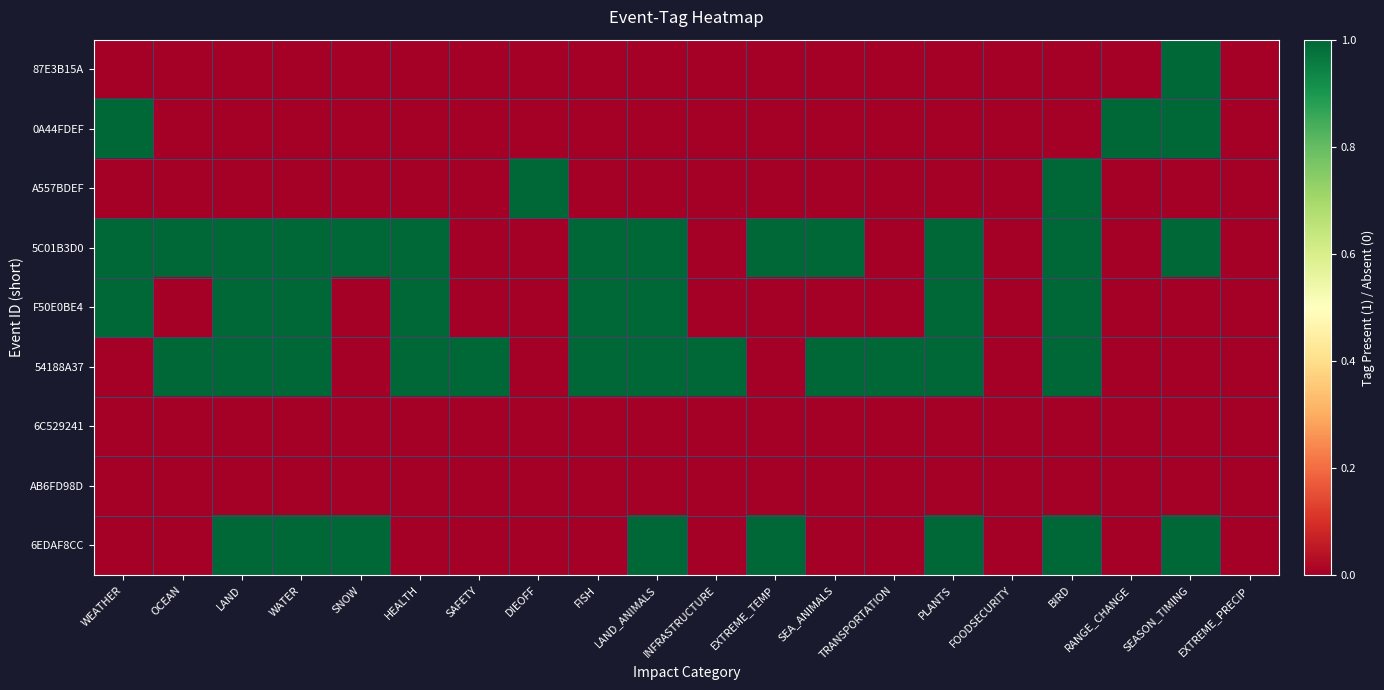

At which category does the chart reach its minimum across all series?

WEATHER